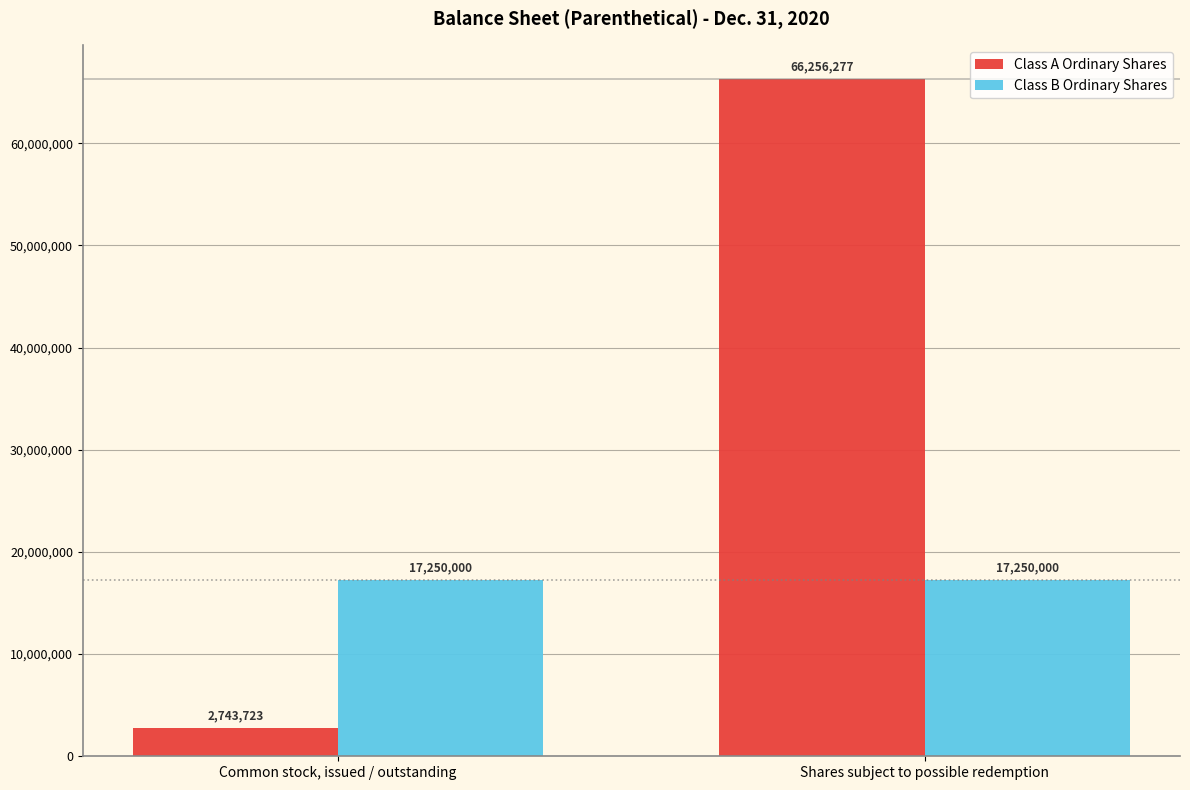

Between Common stock, issued / outstanding and Shares subject to possible redemption, which series saw the biggest shift?

Class A Ordinary Shares